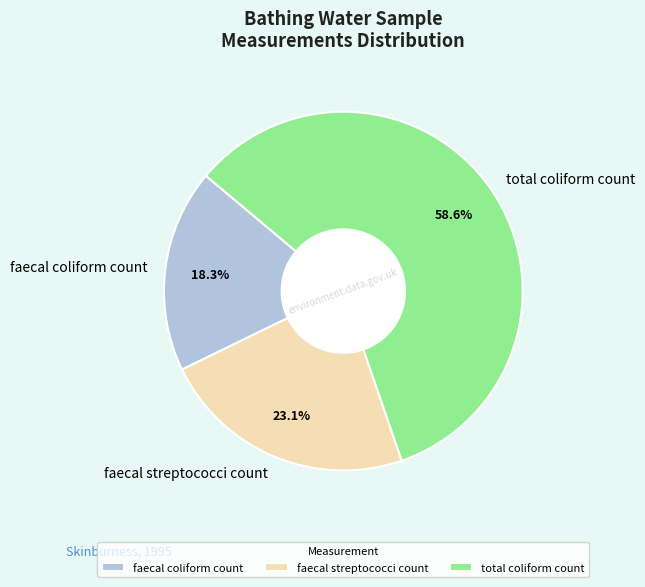

What is the total percentage of faecal streptococci count and total coliform count?

81.7%